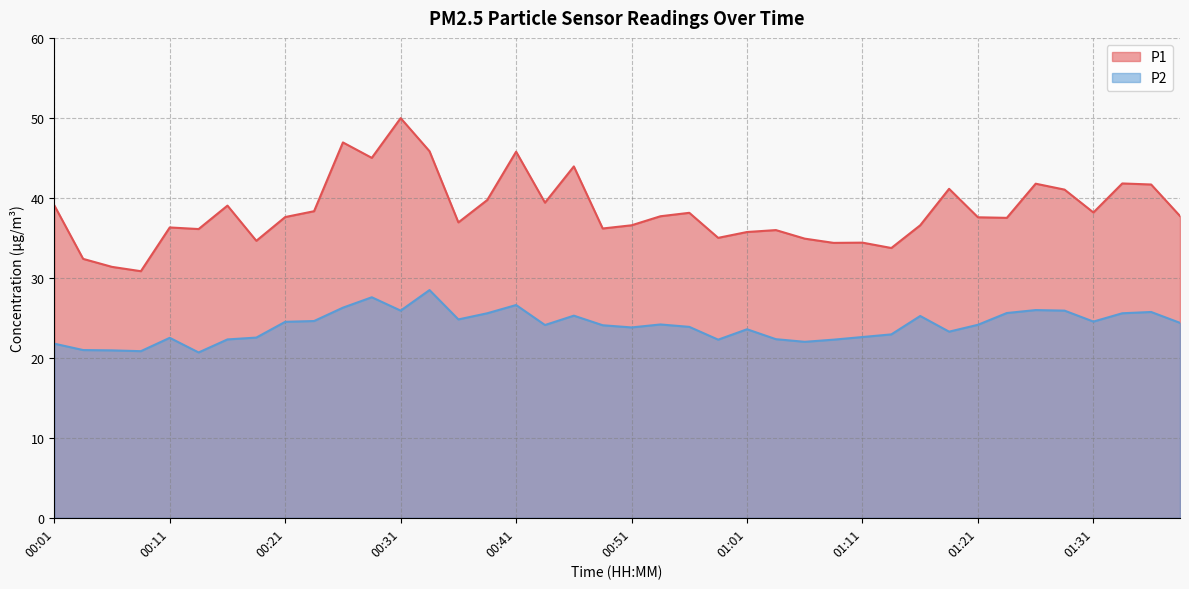

Read the P1 value at 01:18.

41.1